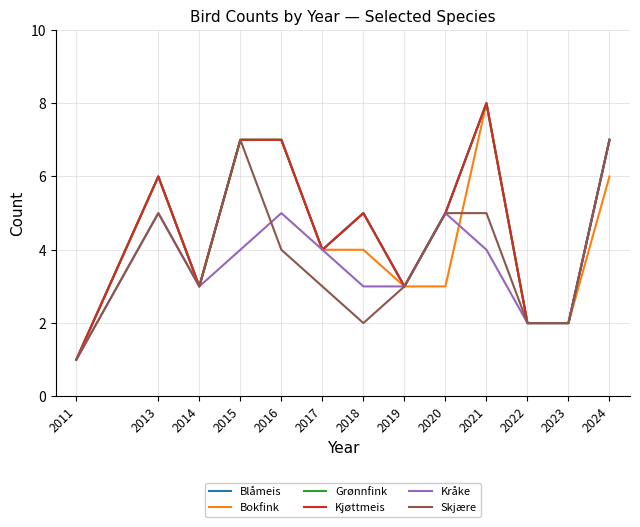

Is the value of Skjære at 2017 greater than the value of Kråke at 2022?

Yes